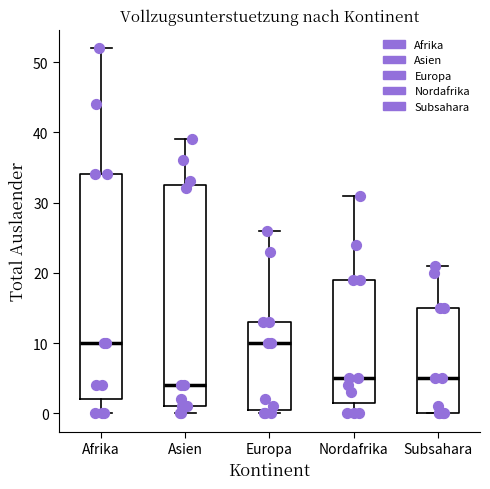

Reading left to right, transcribe this box plot: for each box, give where its median line is, the range the box spans, and where its two whiskers end, as read against the y-axis. The values are not printed on the chart, so give them approximately, as read against the axis.

Afrika: median 10, box 2 to 34, whiskers 0 to 52
Asien: median 4, box 1 to 33, whiskers 0 to 39
Europa: median 10, box 1 to 13, whiskers 0 to 26
Nordafrika: median 5, box 2 to 19, whiskers 0 to 31
Subsahara: median 5, box 0 to 15, whiskers 0 to 21